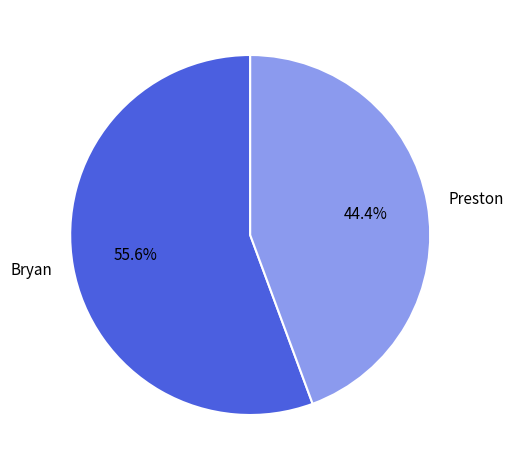

What percentage is NOT represented by Preston?

55.6%